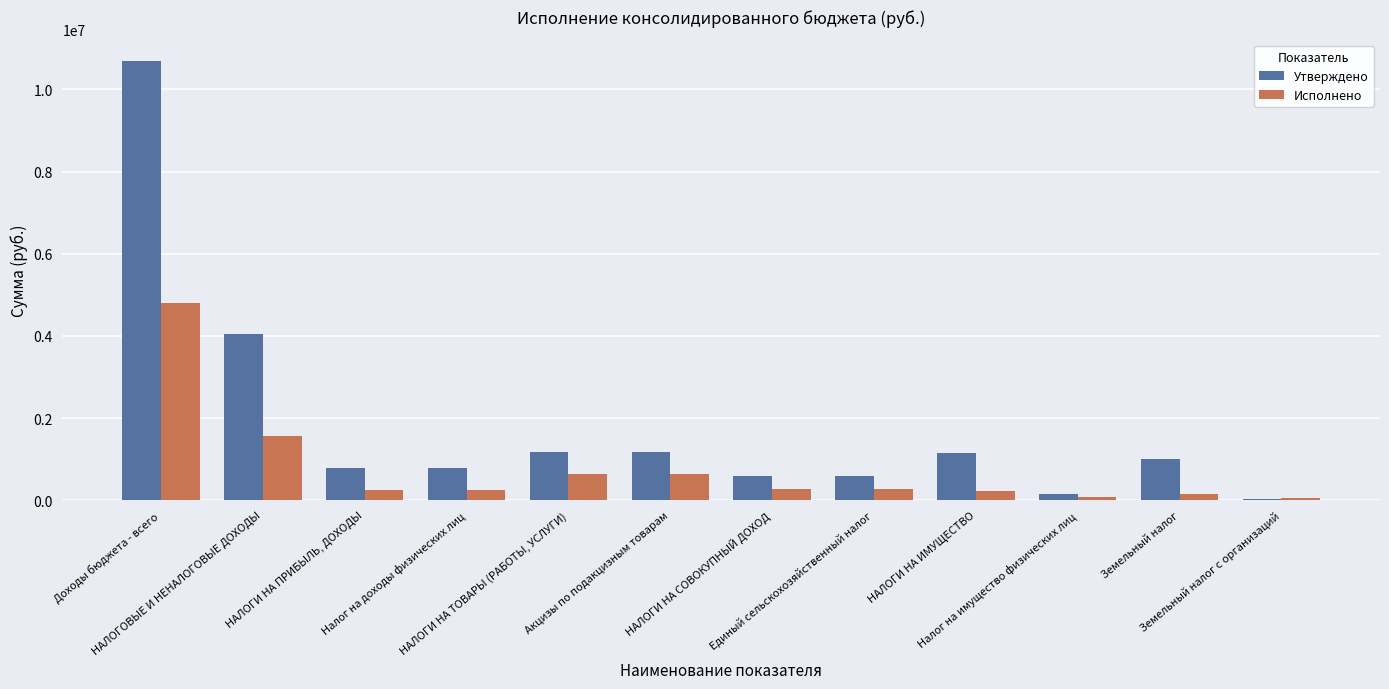

What is the maximum value for Утверждено?

10685197.0